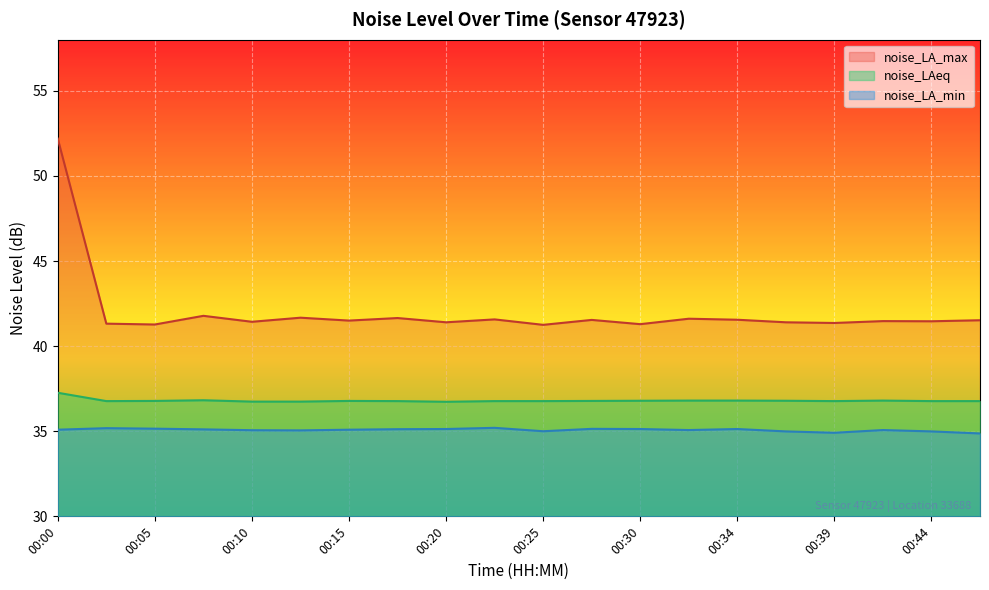

What value does the noise_LAeq series have at 00:12?

36.7